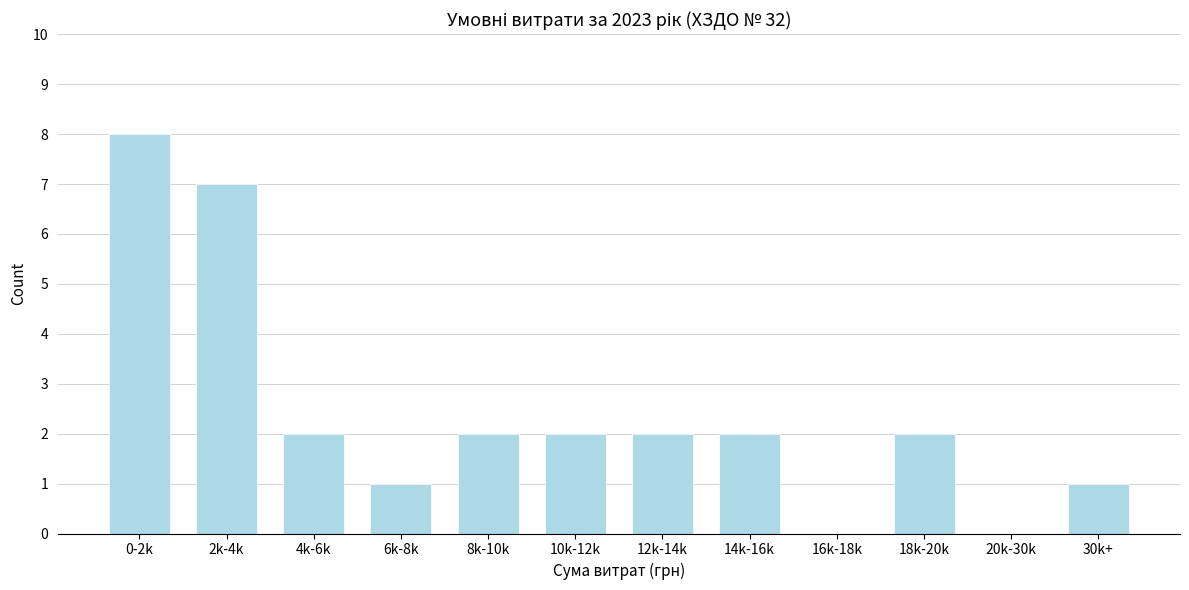

Reading right to left, what are all the values shown in this chart?

30k+=1	20k-30k=0	18k-20k=2	16k-18k=0	14k-16k=2	12k-14k=2	10k-12k=2	8k-10k=2	6k-8k=1	4k-6k=2	2k-4k=7	0-2k=8